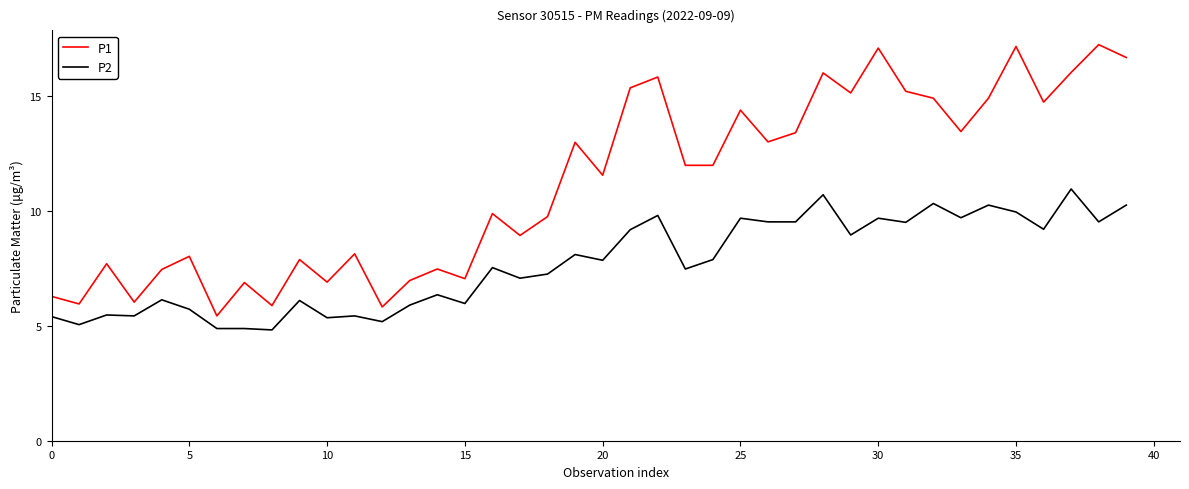

How many interior local peaks does the P1 series have?

14